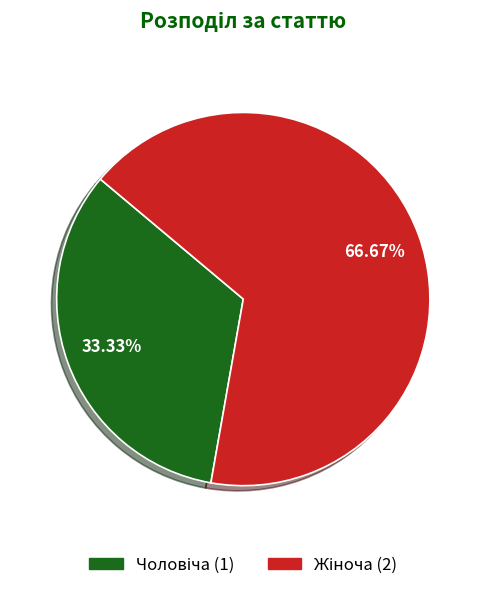

Is there a majority slice in this chart?

Yes